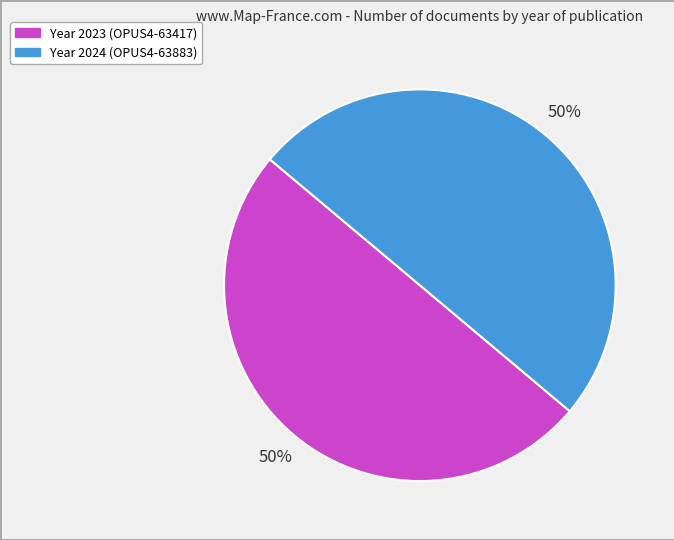

Count the number of slices in the pie.

2